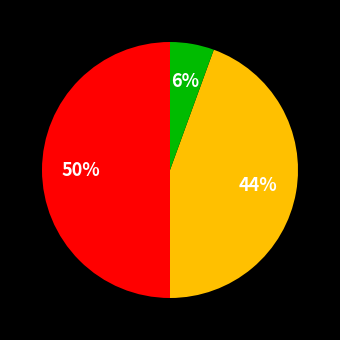

To the nearest percent, what is the average slice percentage?

33%